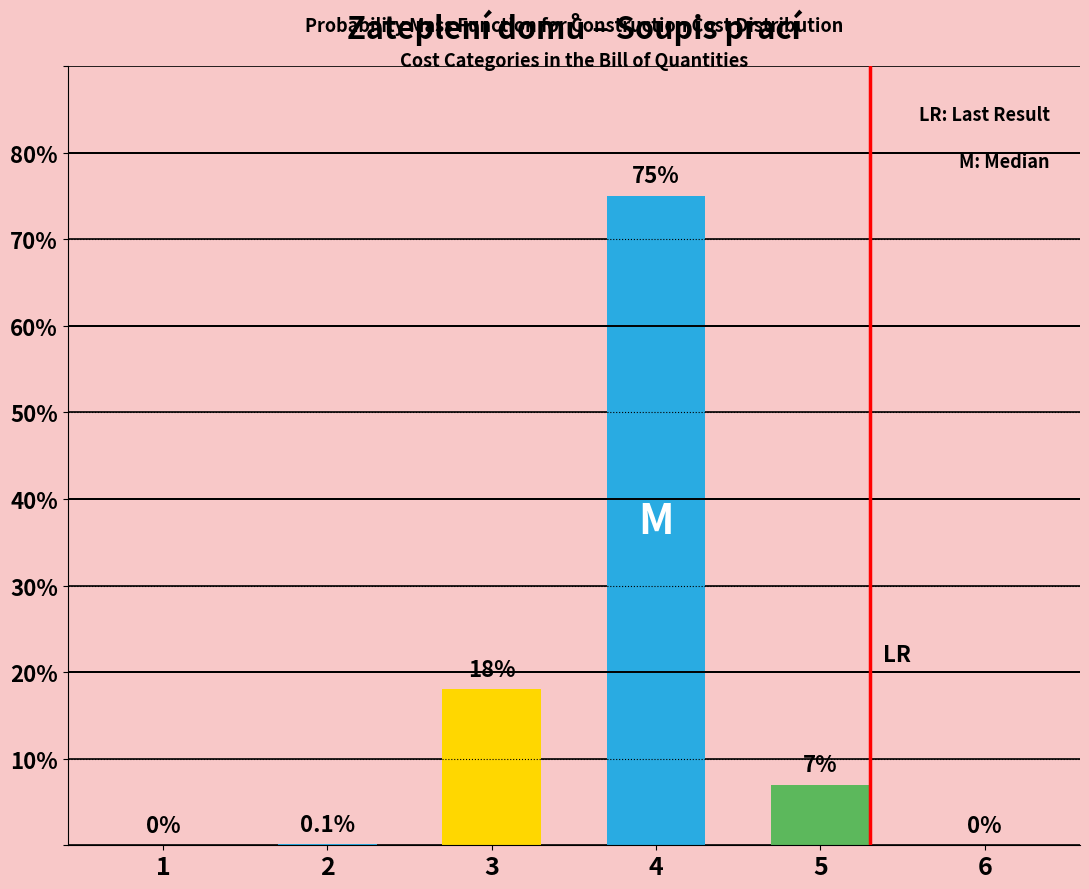

What is the sum of the values at 3 and 2?

18.1